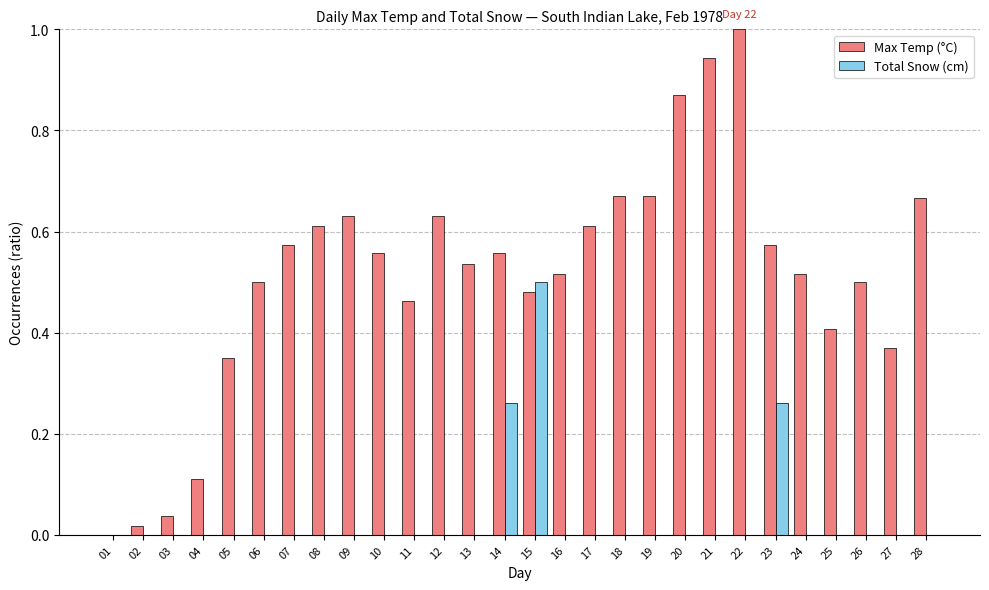

The Total Snow (cm) series shows 0.0 at 27. True or false?

True